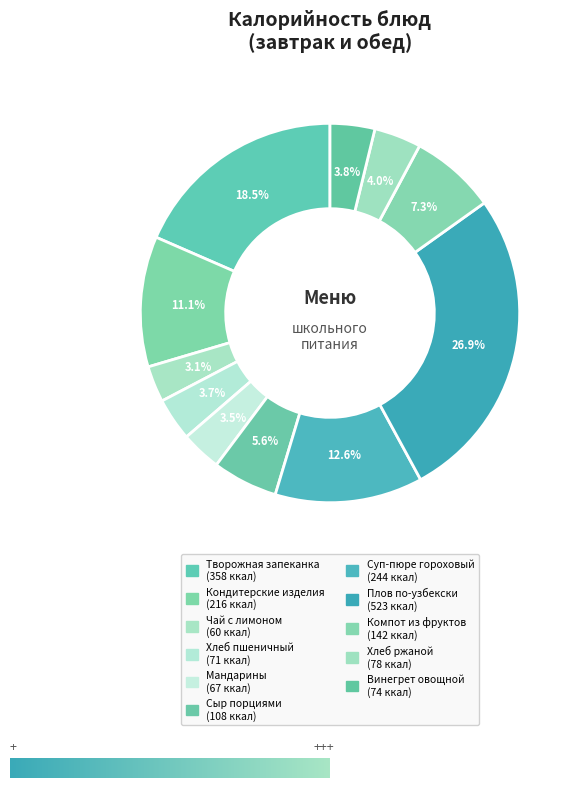

Count the number of slices in the pie.

11